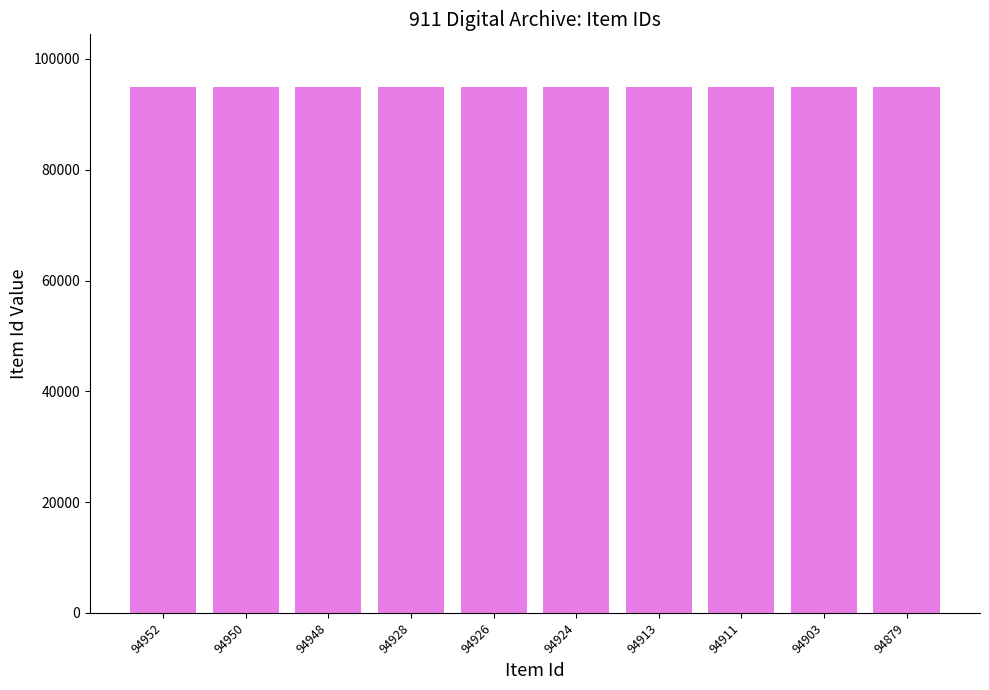

What is the average value?

94923